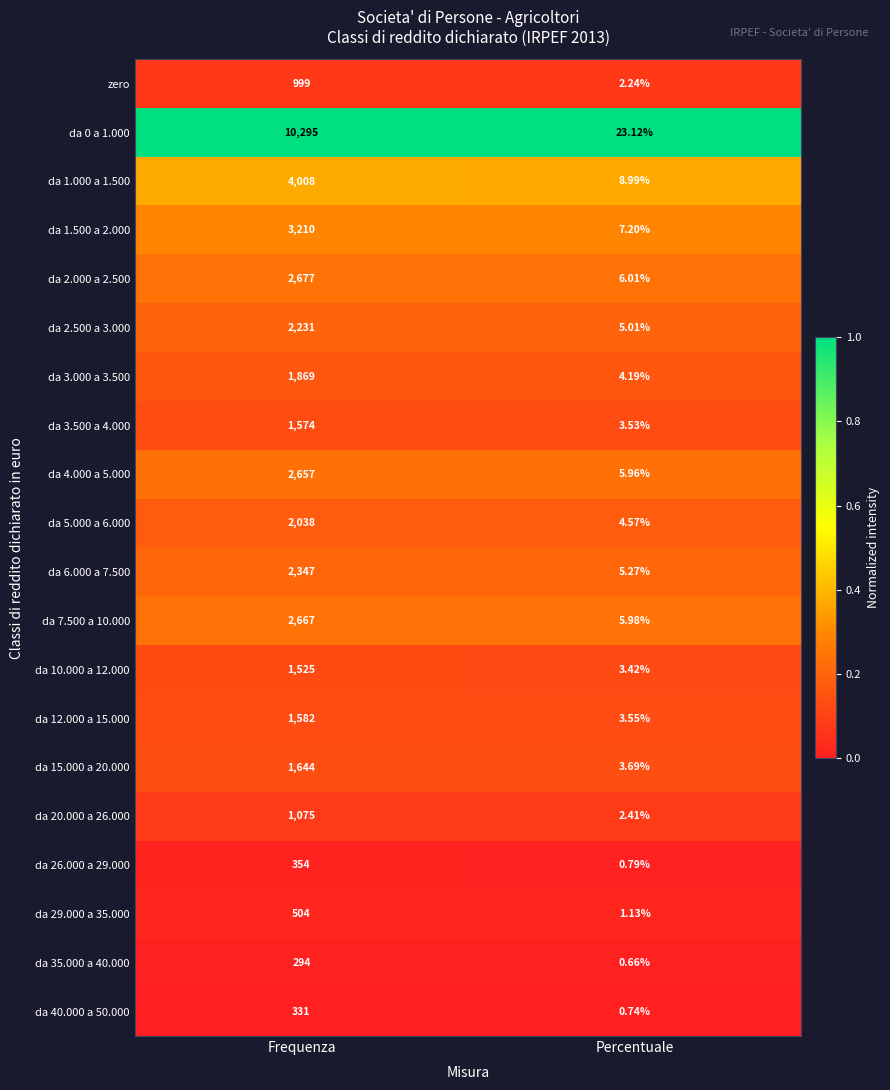

At which label is da 4.000 a 5.000 closest to 1331?

Percentuale